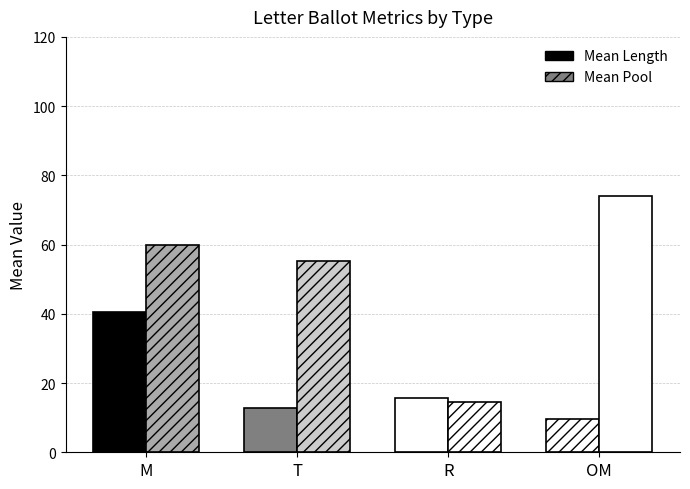

At T, list the series in order from largest to smallest.

Mean Pool, Mean Length